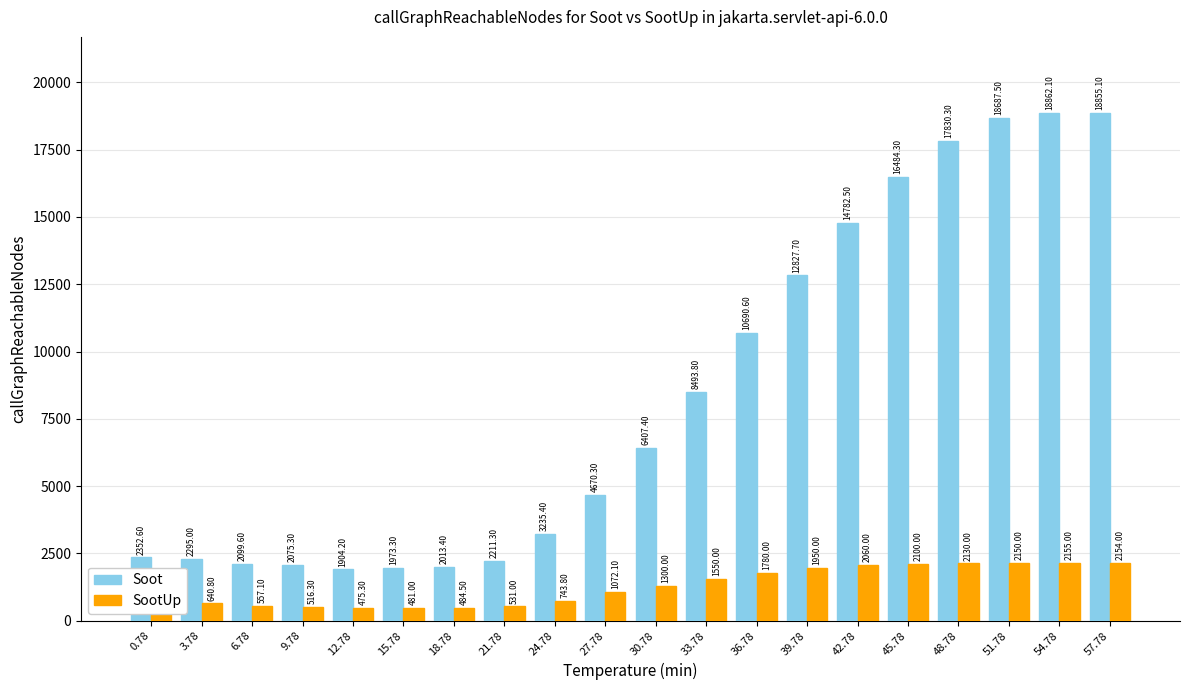

How many series are shown in this chart?

2